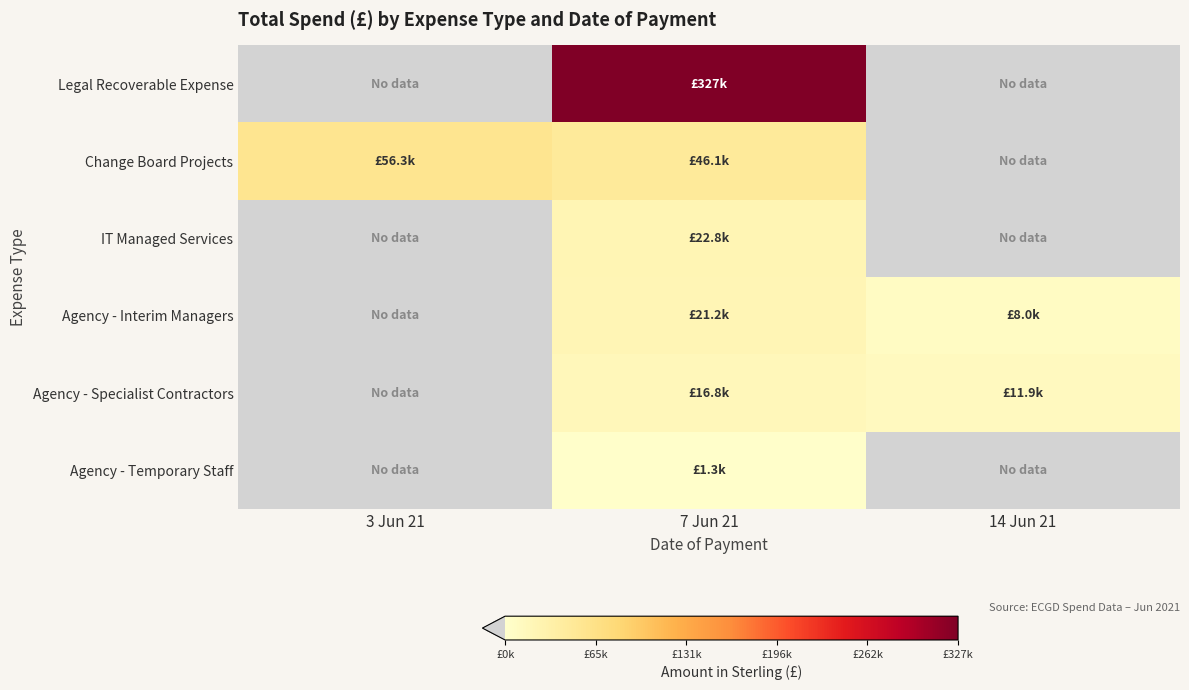

Reading left to right, extract all data points from this chart.

Legal Recoverable Expense: 3 Jun 21=0.0	7 Jun 21=327238.3	14 Jun 21=0.0
Change Board Projects: 3 Jun 21=56300.0	7 Jun 21=46081.6	14 Jun 21=0.0
IT Managed Services: 3 Jun 21=0.0	7 Jun 21=22795.2	14 Jun 21=0.0
Agency - Interim Managers: 3 Jun 21=0.0	7 Jun 21=21204.2	14 Jun 21=8012.2
Agency - Specialist Contractors: 3 Jun 21=0.0	7 Jun 21=16796.7	14 Jun 21=11883.4
Agency - Temporary Staff: 3 Jun 21=0.0	7 Jun 21=1315.9	14 Jun 21=0.0